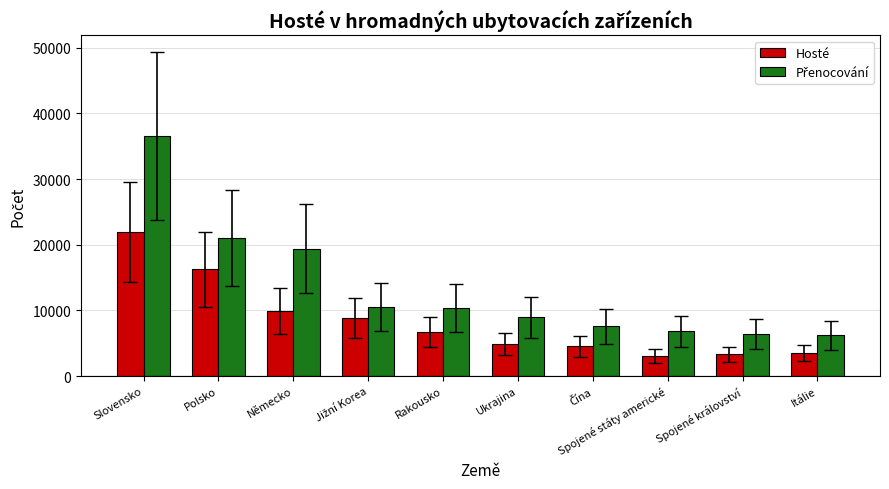

What is the difference between the maximum and minimum values in the Hosté series?

18928